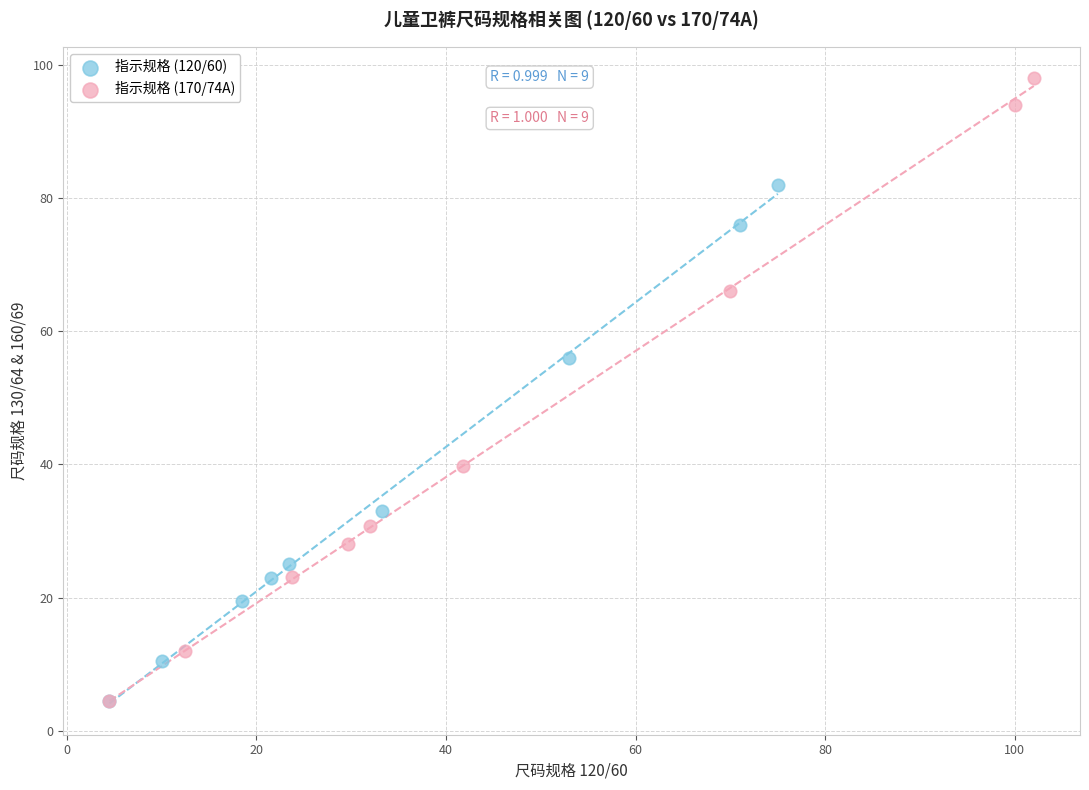

Which series contains the highest Y value?

指示规格 (170/74A)